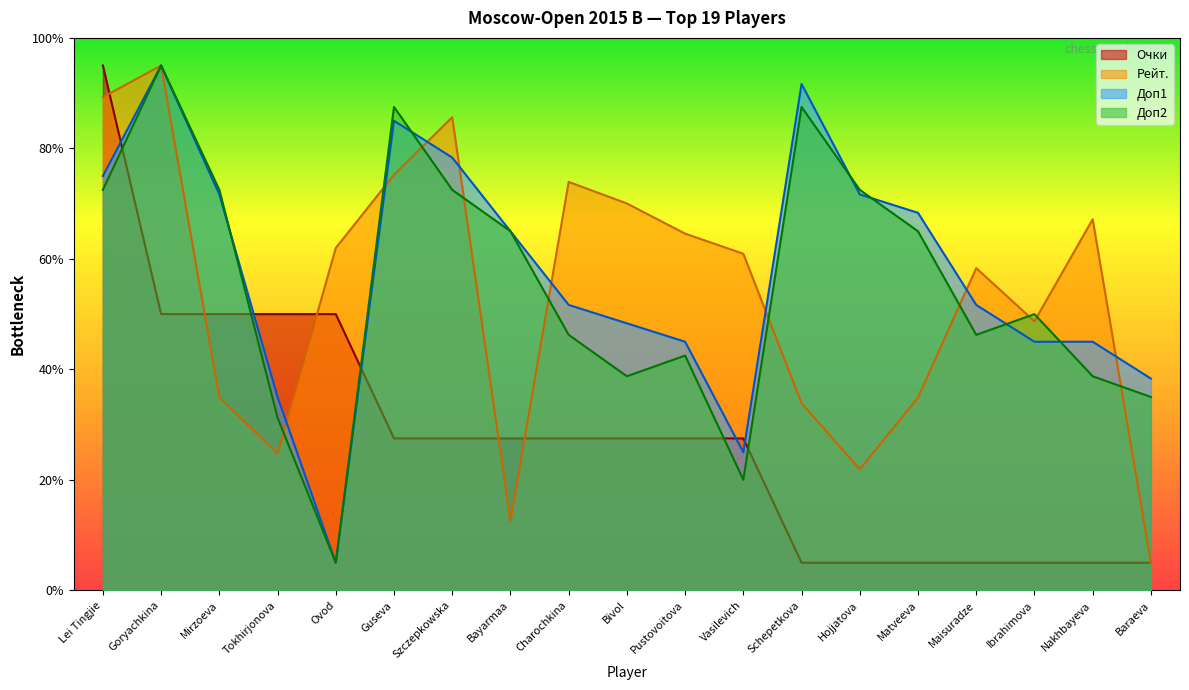

How many values in the Рейт. series are below 60?

9